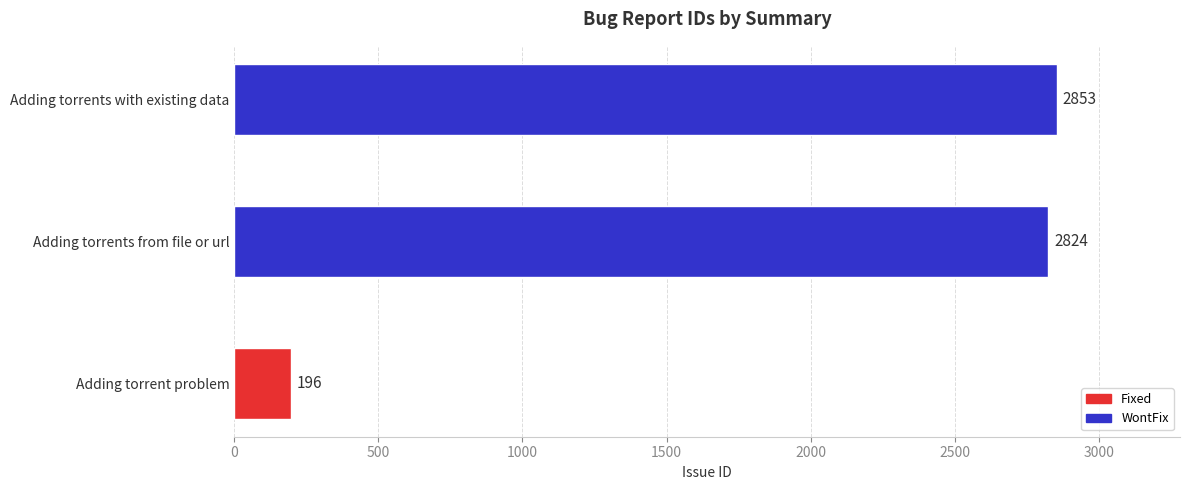

What is the ratio of the value at Adding torrents from file or url to the value at Adding torrents with existing data?

1.0